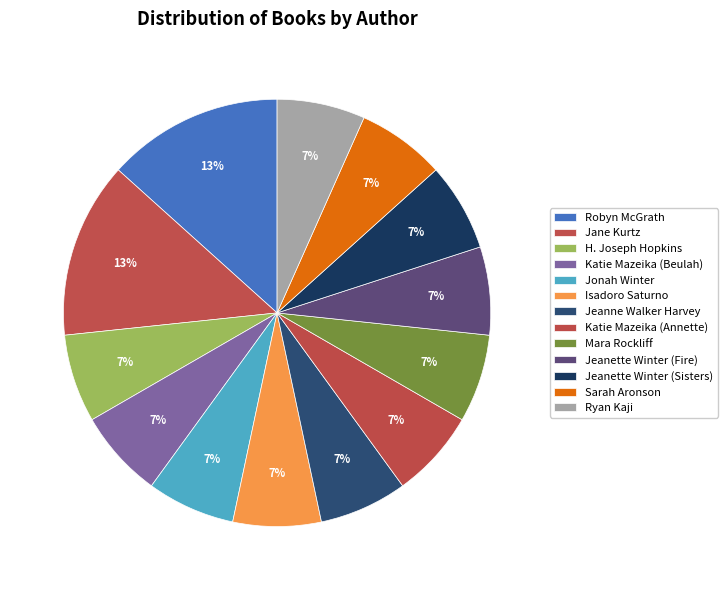

Approximately how many times larger is the value at Katie Mazeika (Beulah) compared to Jane Kurtz?

0.5